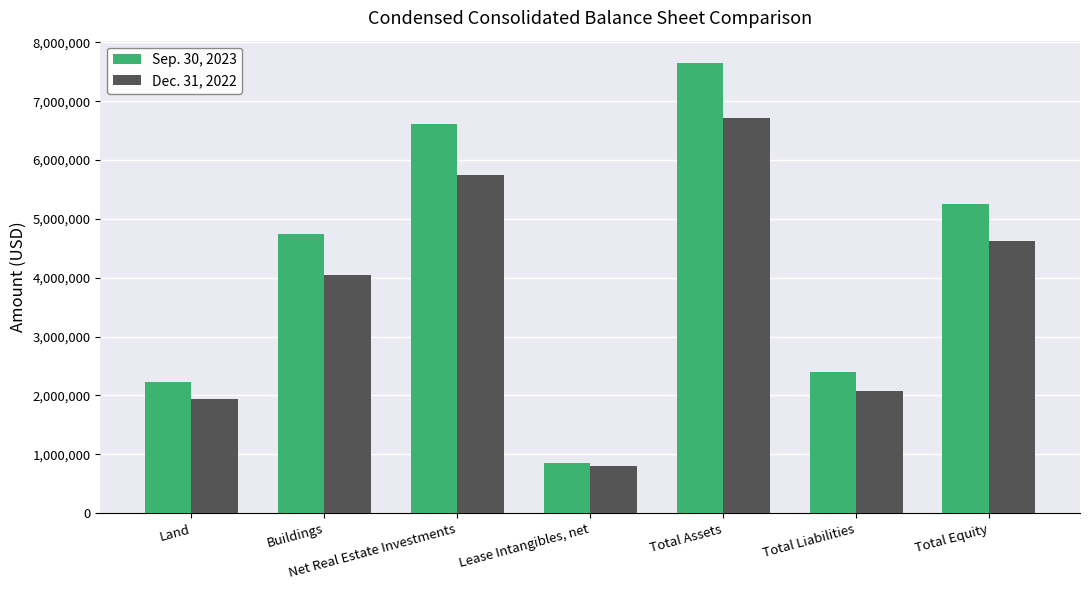

Reading right to left, list all the values displayed in this chart.

Sep. 30, 2023: 5245394	2401712	7647106	849191	6614308	4750160	2231535
Dec. 31, 2022: 4630390	2082799	6713189	799448	5741068	4054679	1941599